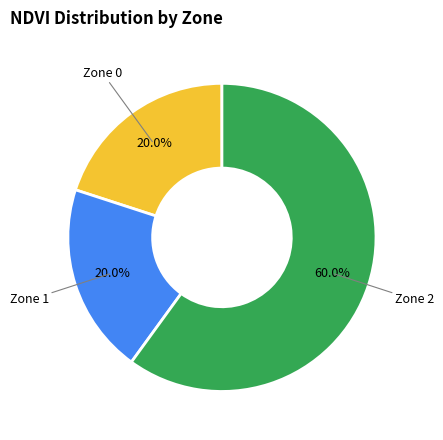

Is there any slice that represents more than half of the pie?

Yes